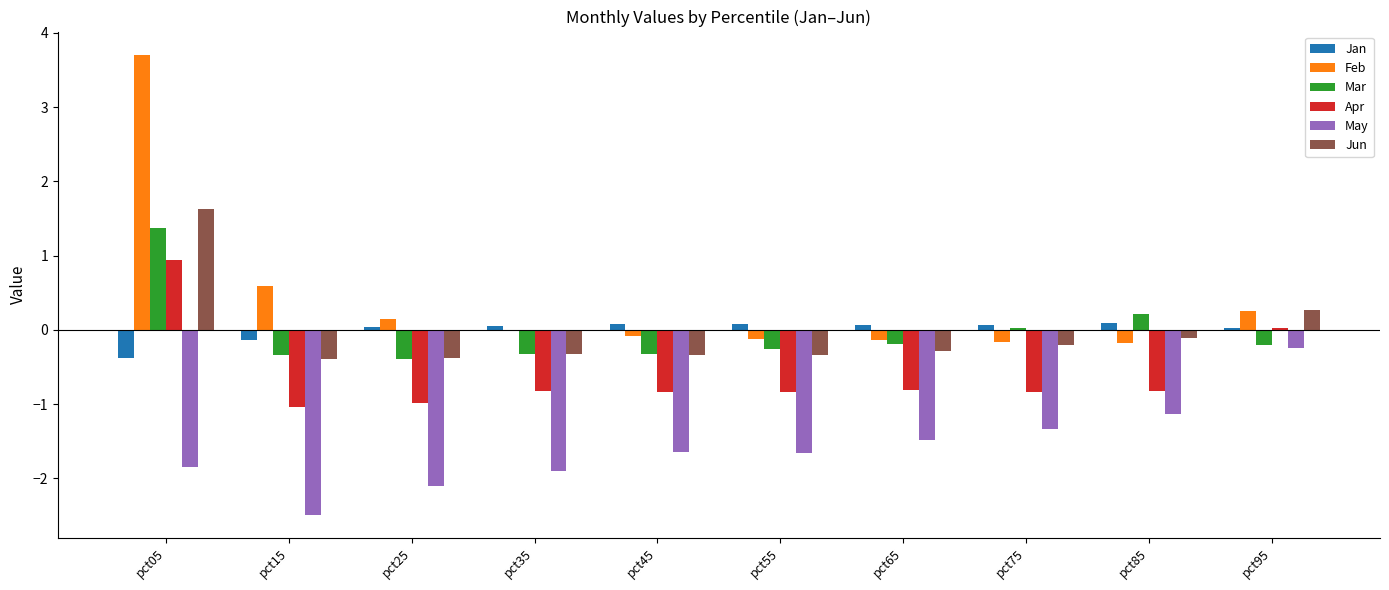

How many positive values does the Jun series have?

2